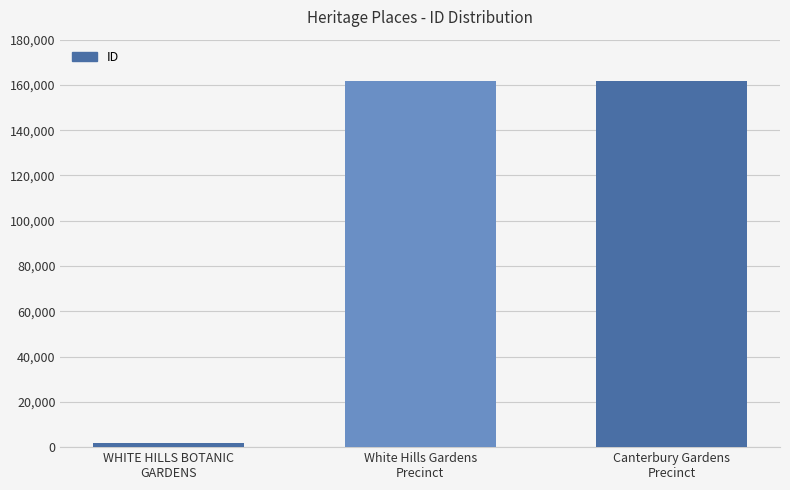

How many bars are there in total?

3